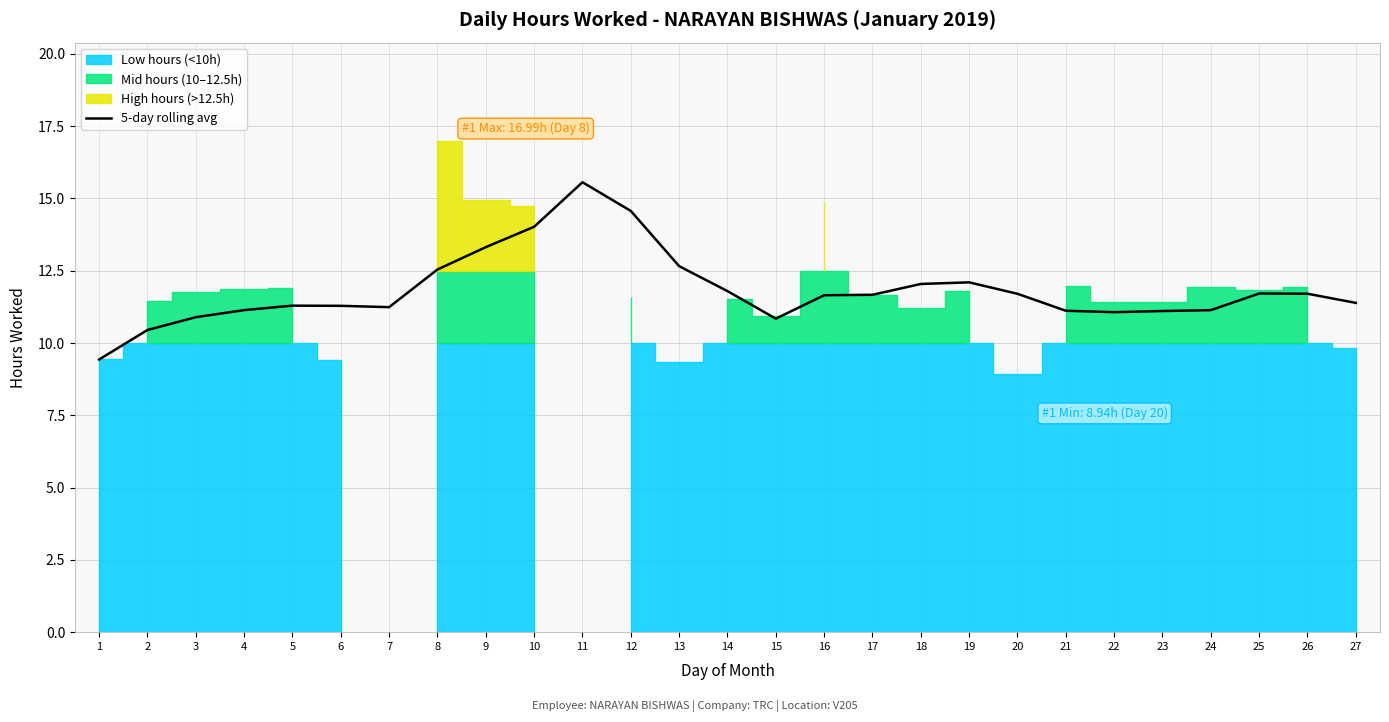

Reading right to left, list all the values displayed in this chart.

11.4	11.7	11.7	11.1	11.1	11.1	11.1	11.7	12.1	12.0	11.7	11.7	10.8	11.8	12.7	14.6	15.6	14.0	13.3	12.5	11.2	11.3	11.3	11.1	10.9	10.4	9.4